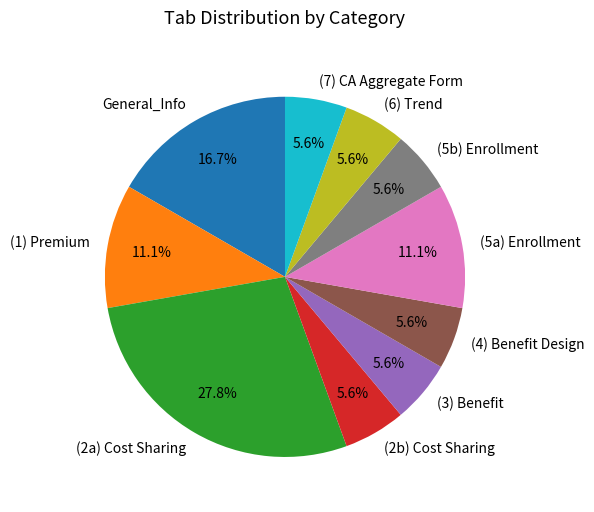

Which slice is the largest?

(2a) Cost Sharing